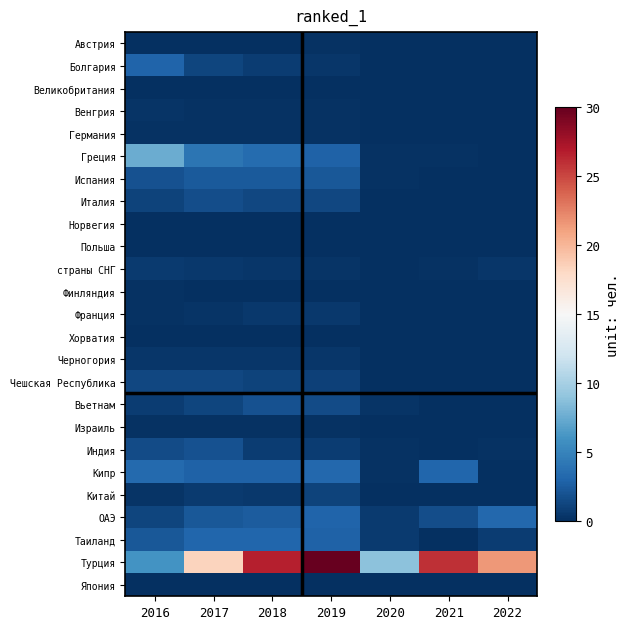

How many data points does each series have?

7